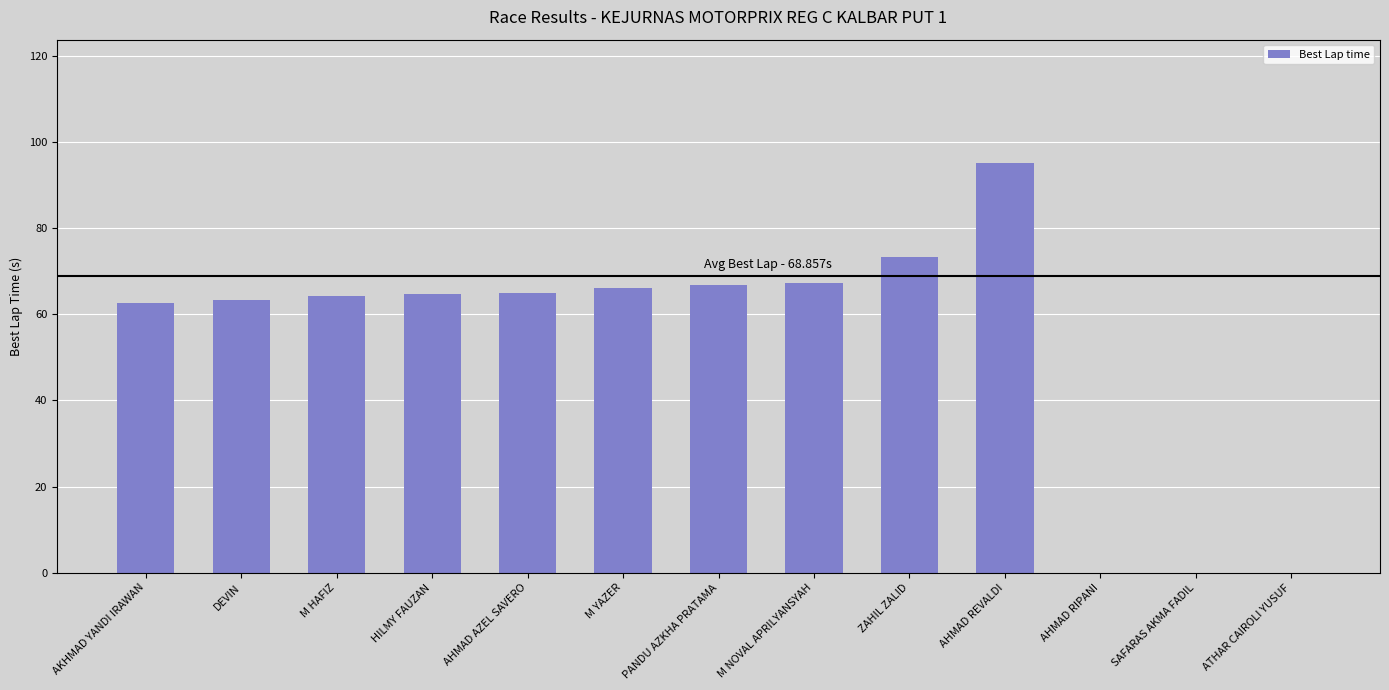

The chart shows a value of 98.7 at DEVIN. True or false?

False